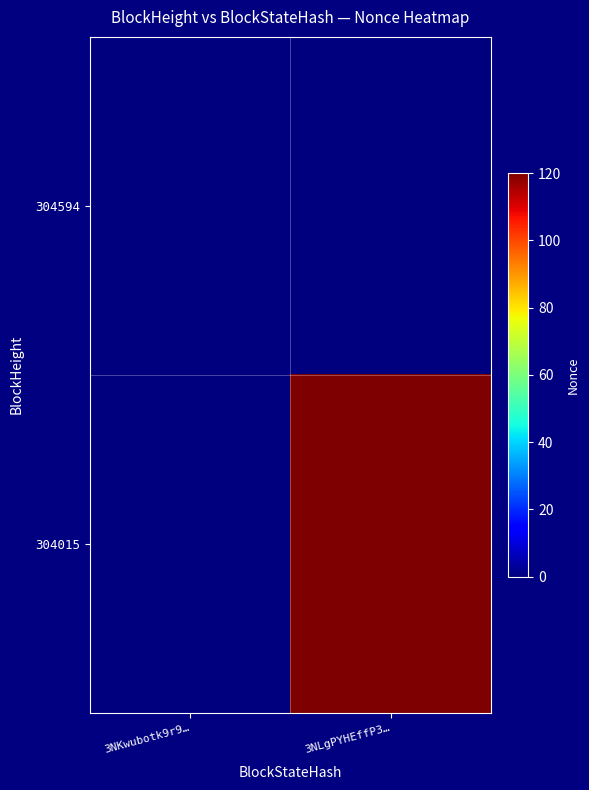

Reading right to left, transcribe all the data shown in this chart.

304594: 3NLgPYHEffP3…=0	3NKwubotk9r9…=0
304015: 3NLgPYHEffP3…=120	3NKwubotk9r9…=0